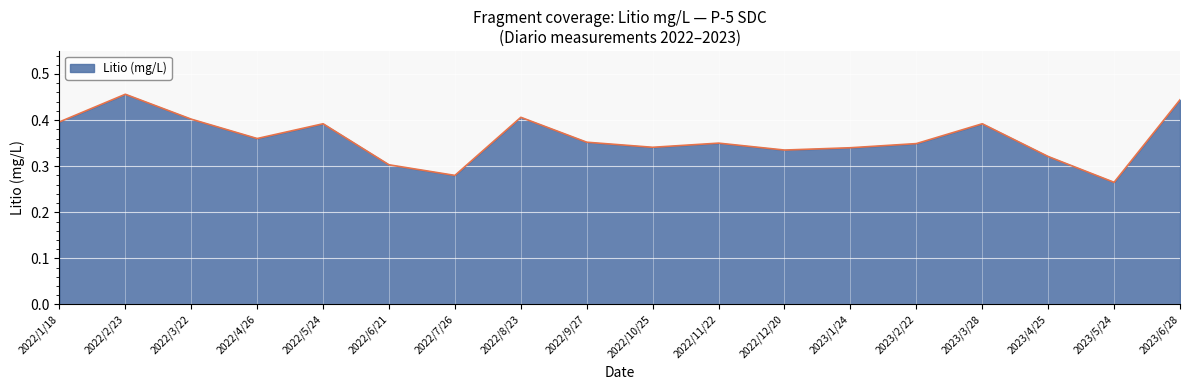

Which label corresponds to the largest value in the chart?

2022/2/23